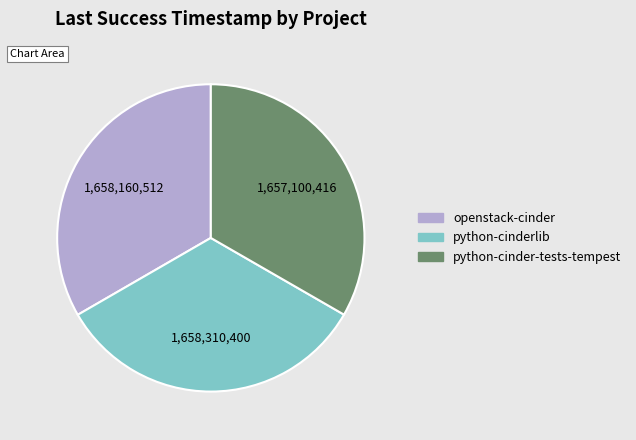

How many segments does this pie chart have?

3